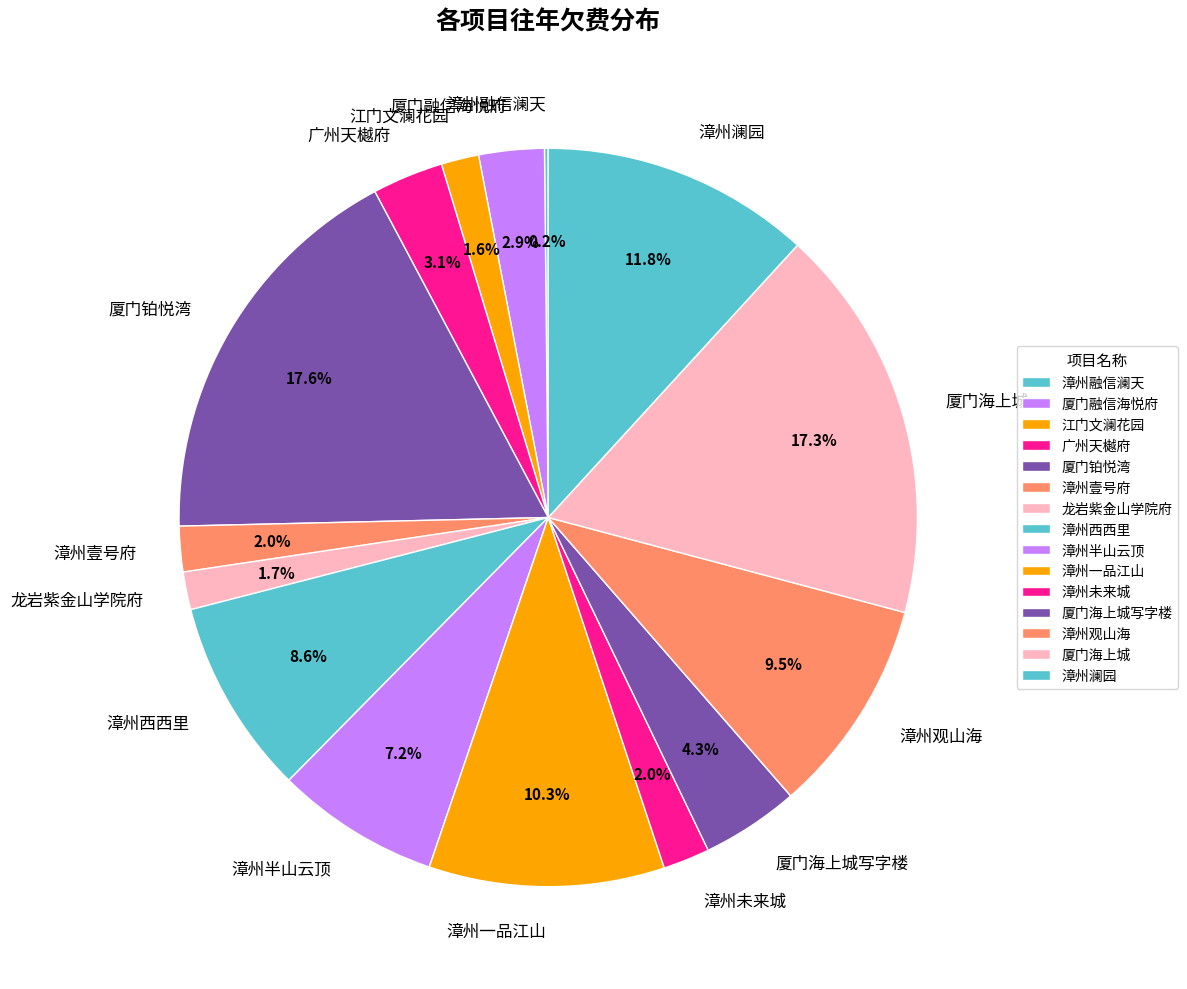

Does any single category account for the majority?

No